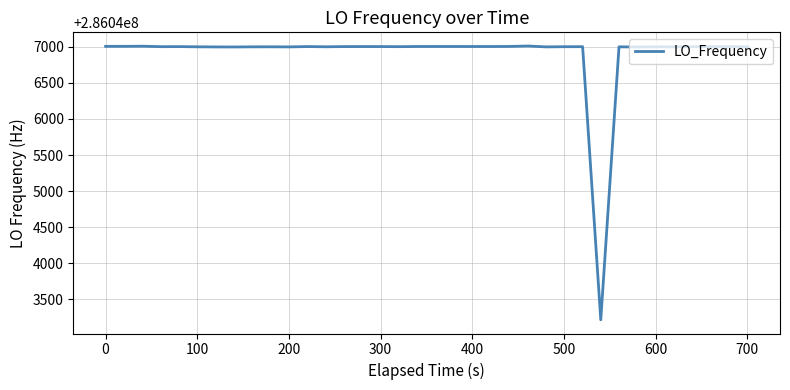

What is the greatest value displayed?

286047011.9